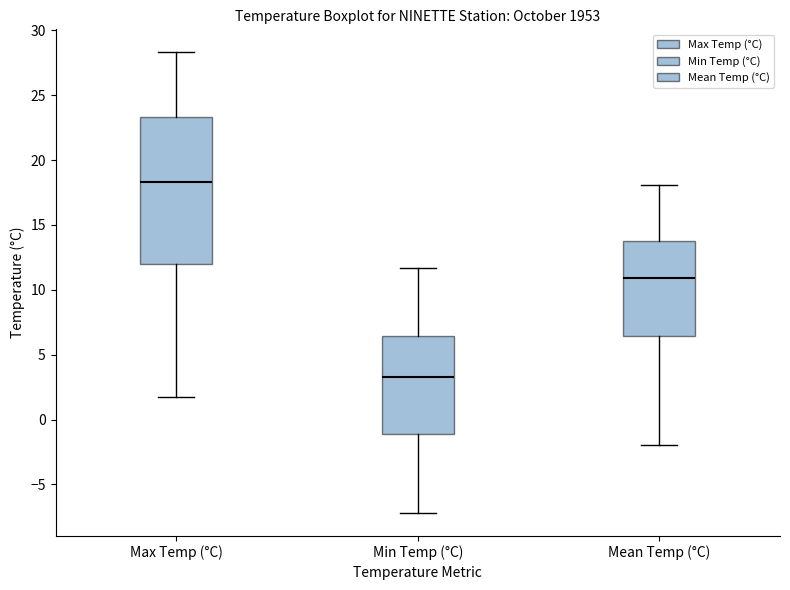

Comparing the boxes themselves (not the whiskers), which one is the tallest?

Max Temp (°C)